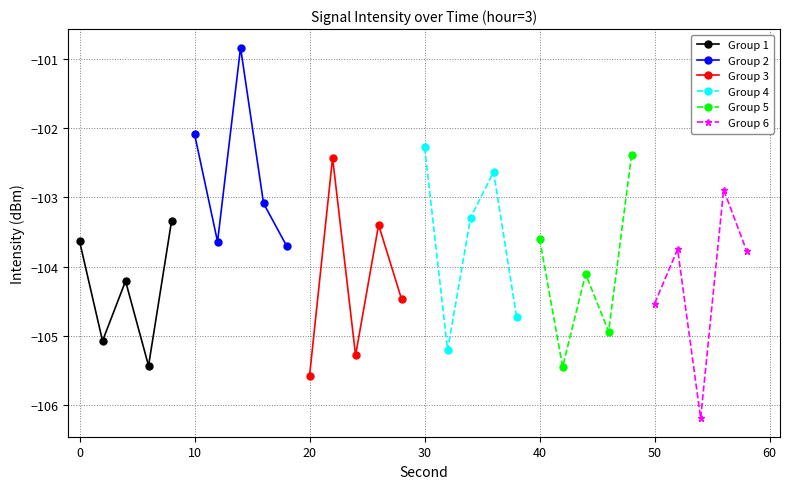

What is the minimum value for Group 5?

-105.4